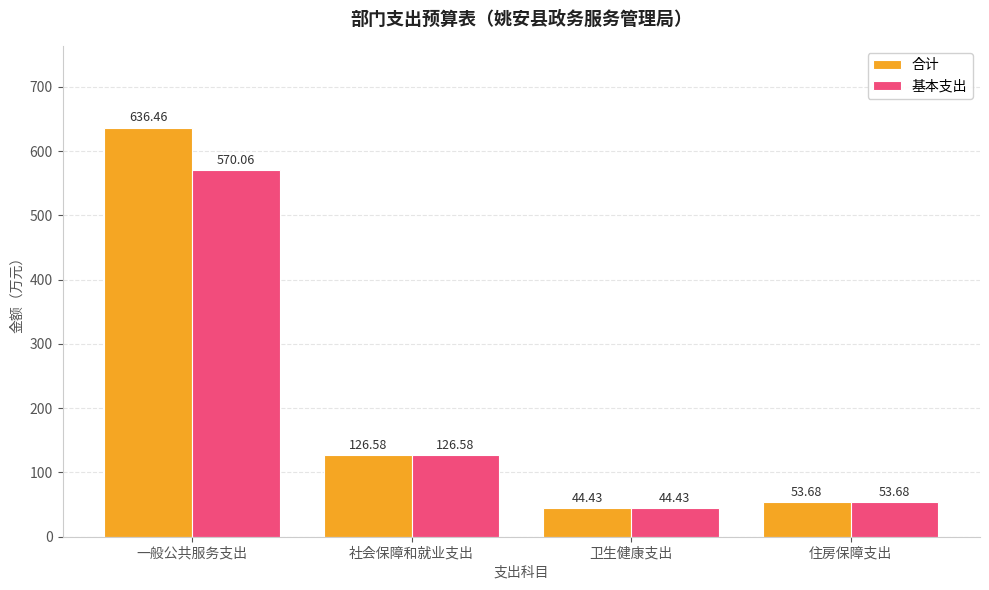

Is the value of 基本支出 at 住房保障支出 greater than the value of 合计 at 一般公共服务支出?

No